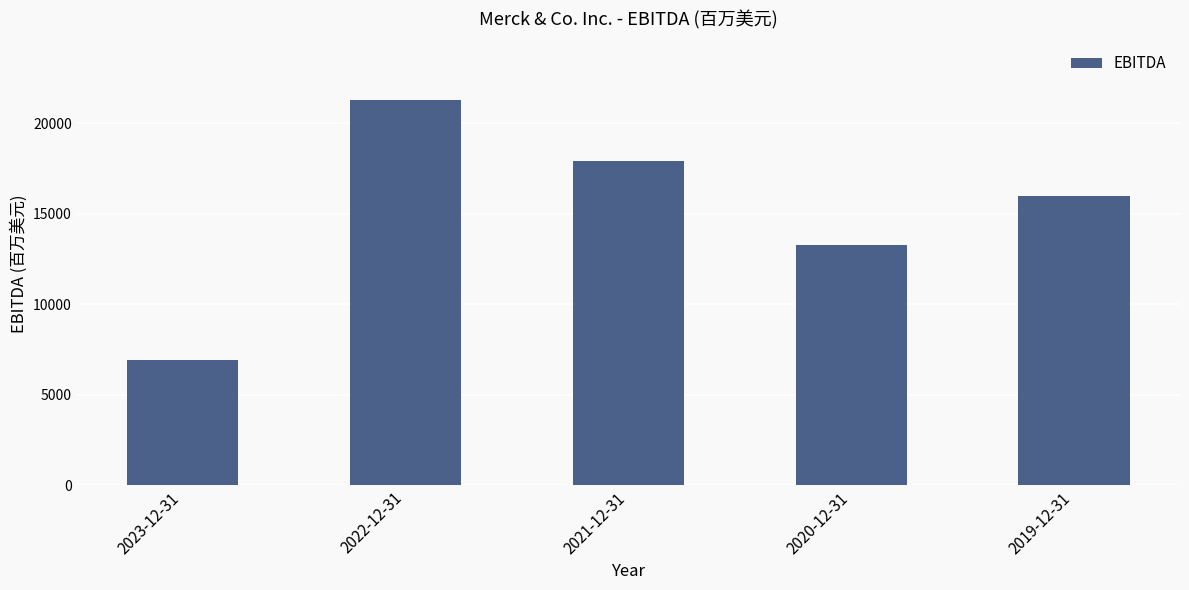

What is the difference between the values at 2020-12-31 and 2021-12-31?

4652